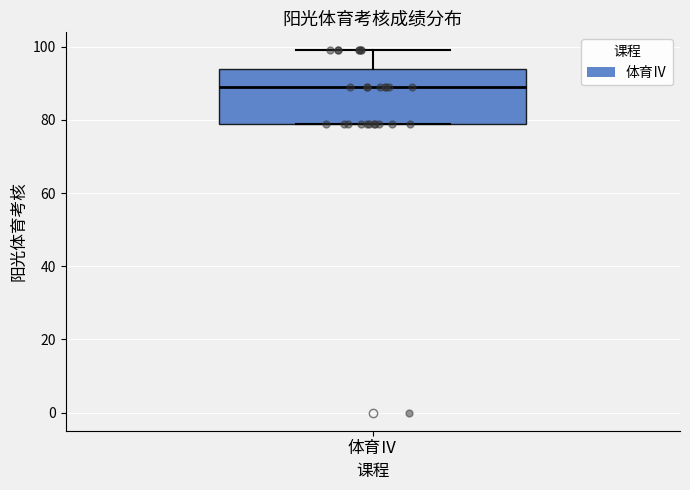

Where is the lower edge of the box for 体育Ⅳ on the y-axis? The values are not printed on the chart, so give them approximately, as read against the axis.

80